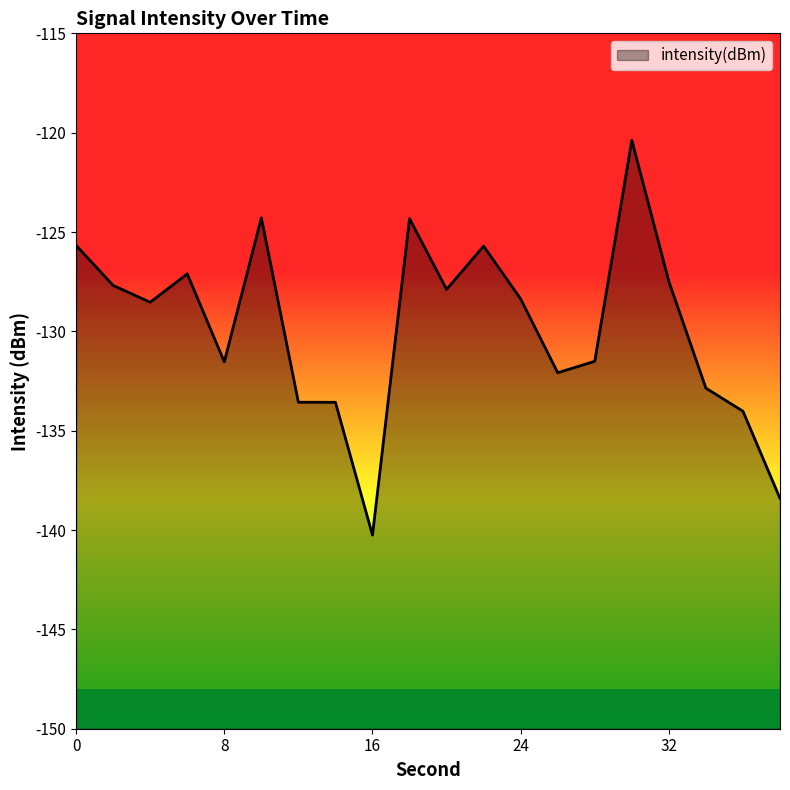

What is the average value?

-129.8